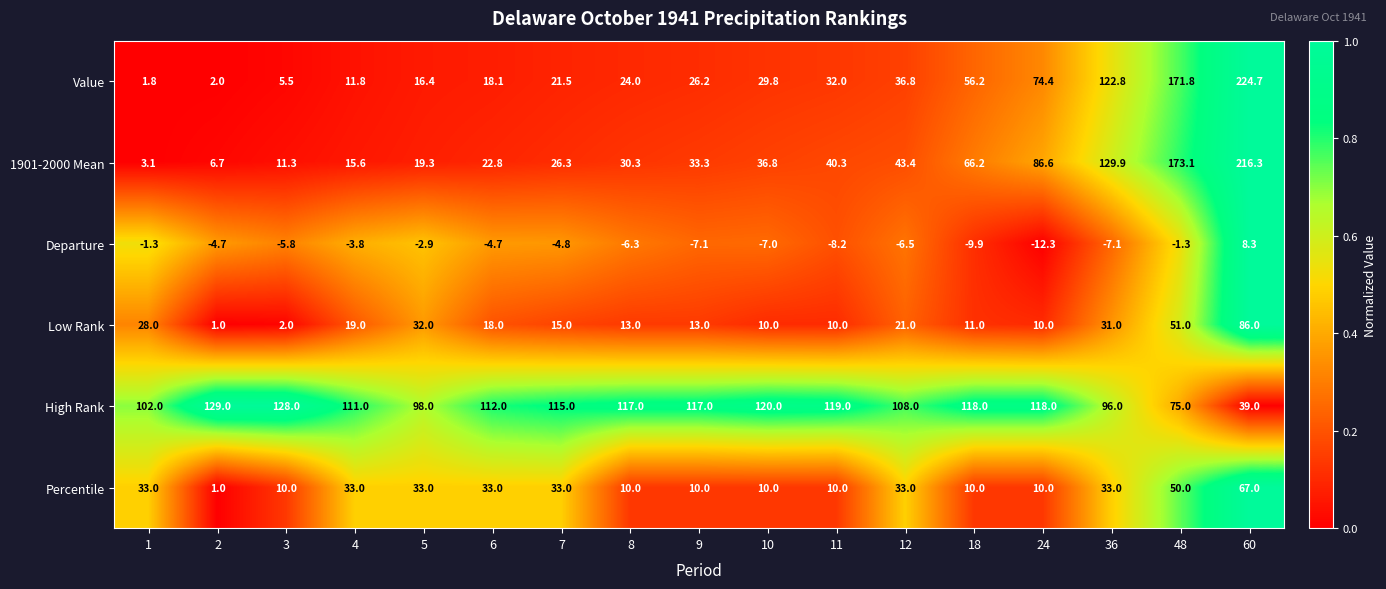

At which category is the sum across all series the highest?

60